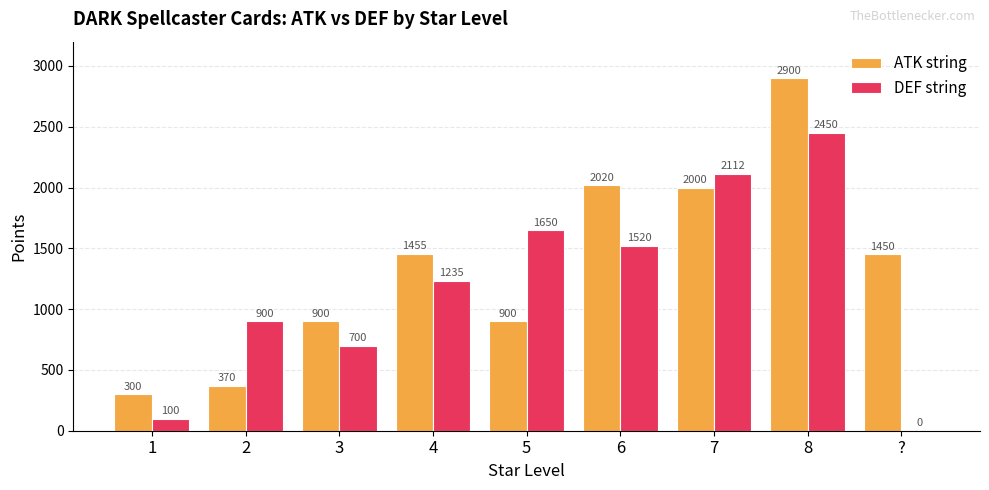

Is the value of ATK string at 2 greater than the value of DEF string at 8?

No